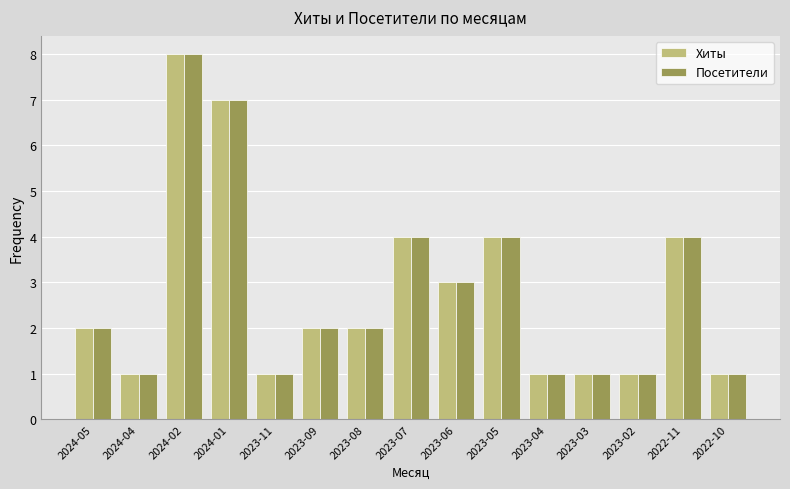

How many bars are there in each group?

2